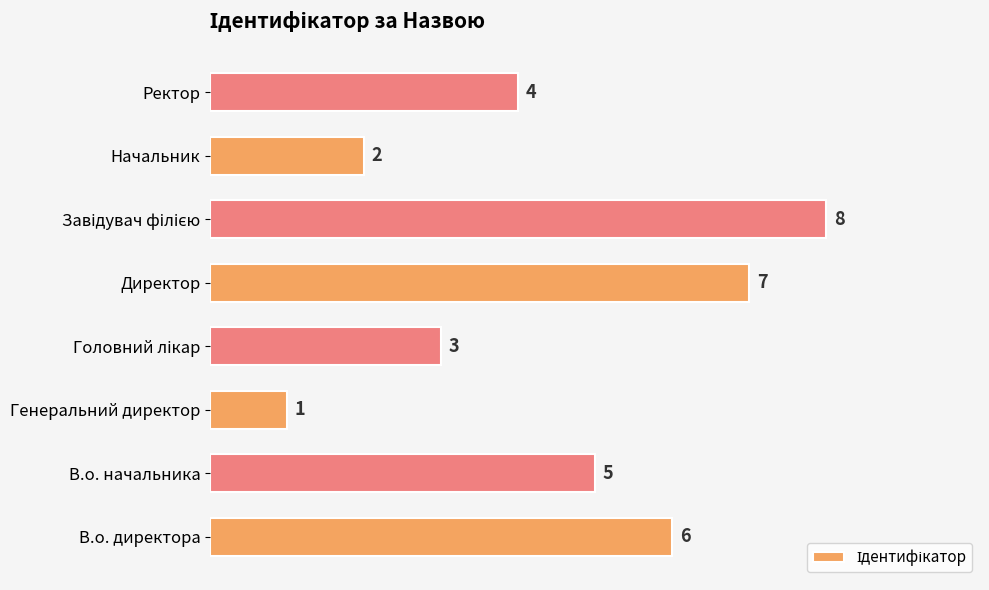

Reading bottom to top, list all the values displayed in this chart.

6	5	1	3	7	8	2	4